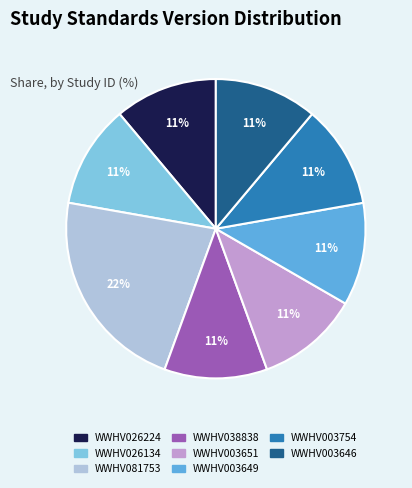

Is it true that WWHV026134 is 3% of the pie?

False